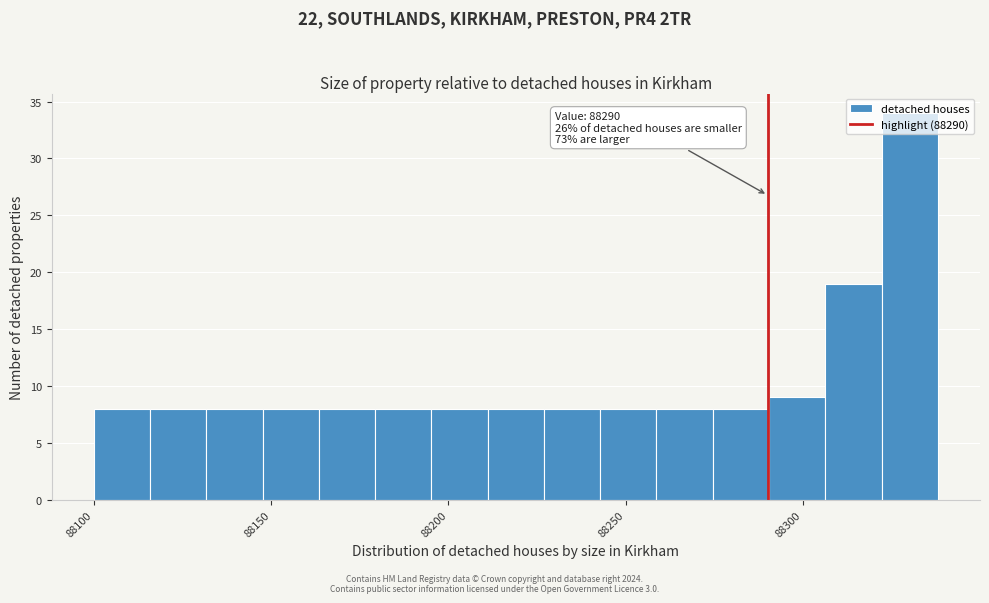

Around what value on the x-axis is the tallest bar? Give the approximate position of its centre, as read against the axis.

88330